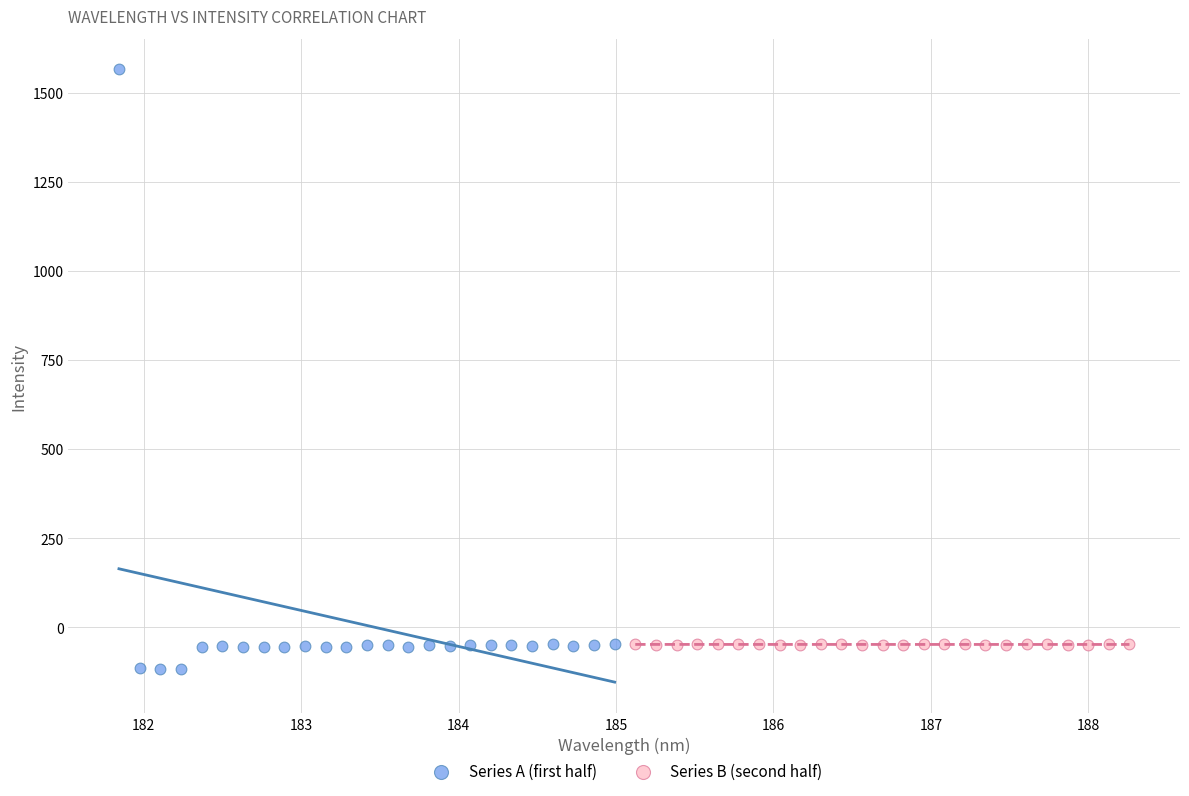

Which series has the widest spread of Y values?

Series A (first half)